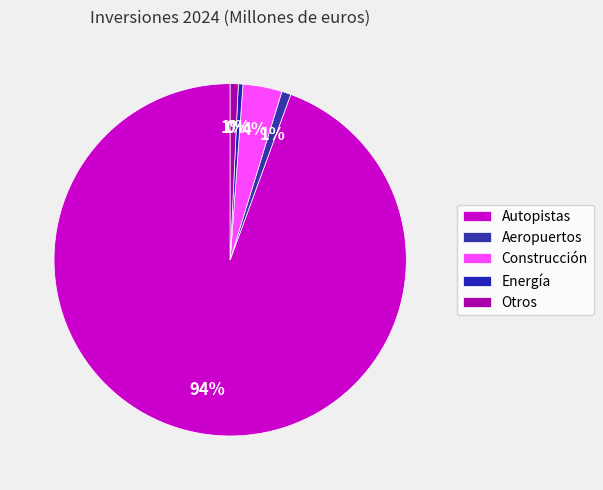

To the nearest percent, what is the difference between the largest and smallest slice percentages?

94%